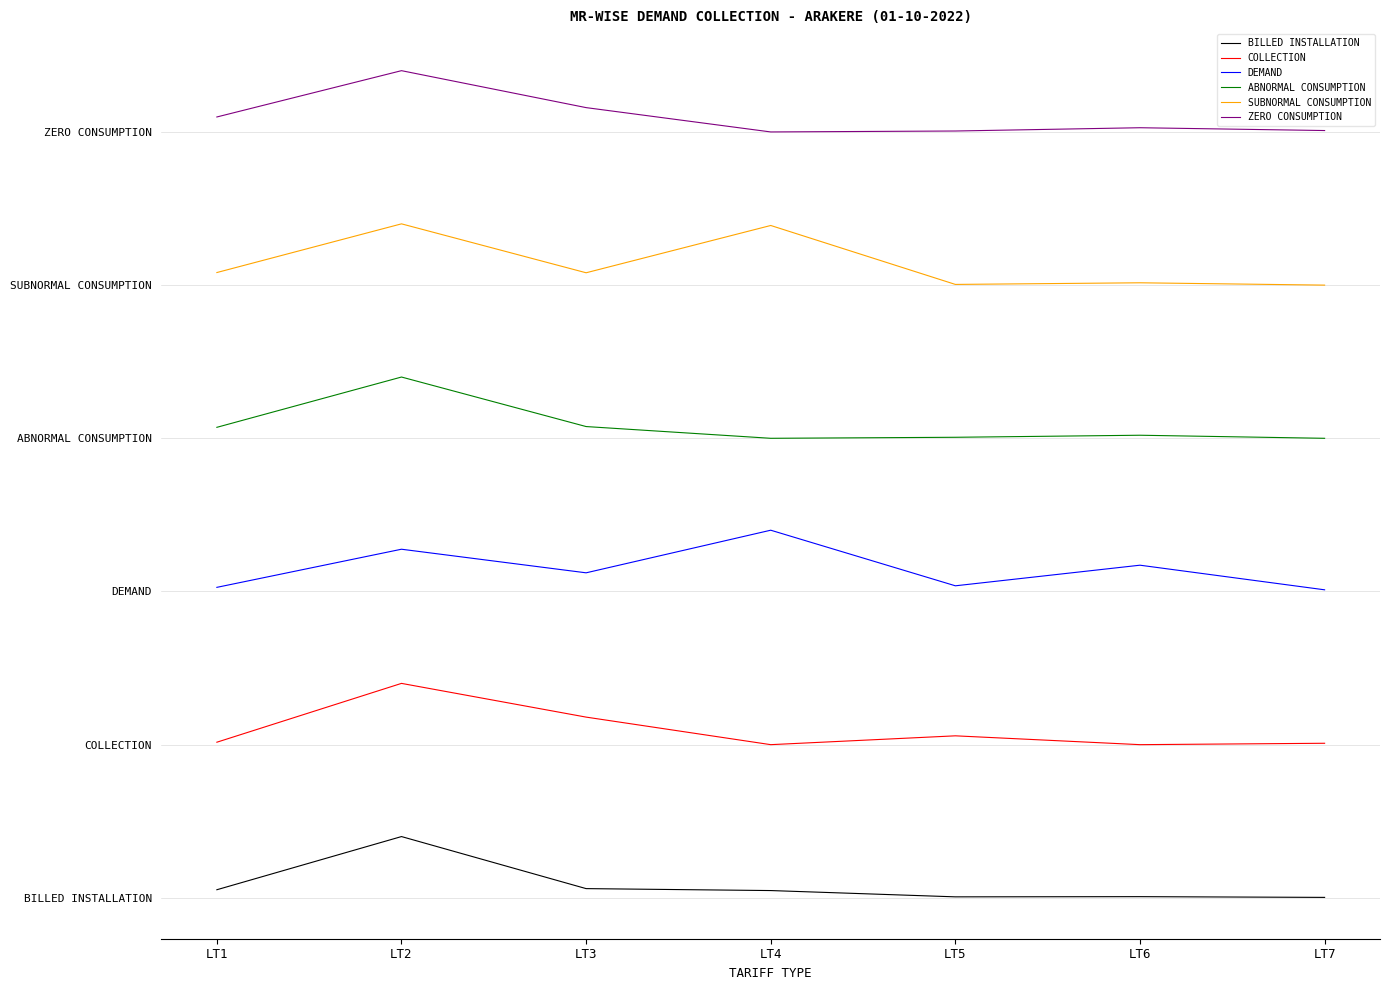

What are all the series names shown in the legend?

BILLED INSTALLATION, COLLECTION, DEMAND, ABNORMAL CONSUMPTION, SUBNORMAL CONSUMPTION, ZERO CONSUMPTION